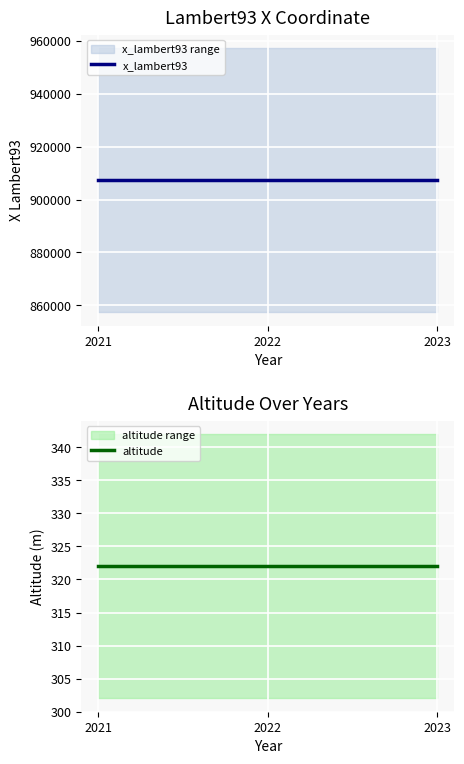

Reading left to right, what are all the values shown in this chart?

x_lambert93: 2021=907357	2022=907357	2023=907357
altitude: 2021=322	2022=322	2023=322